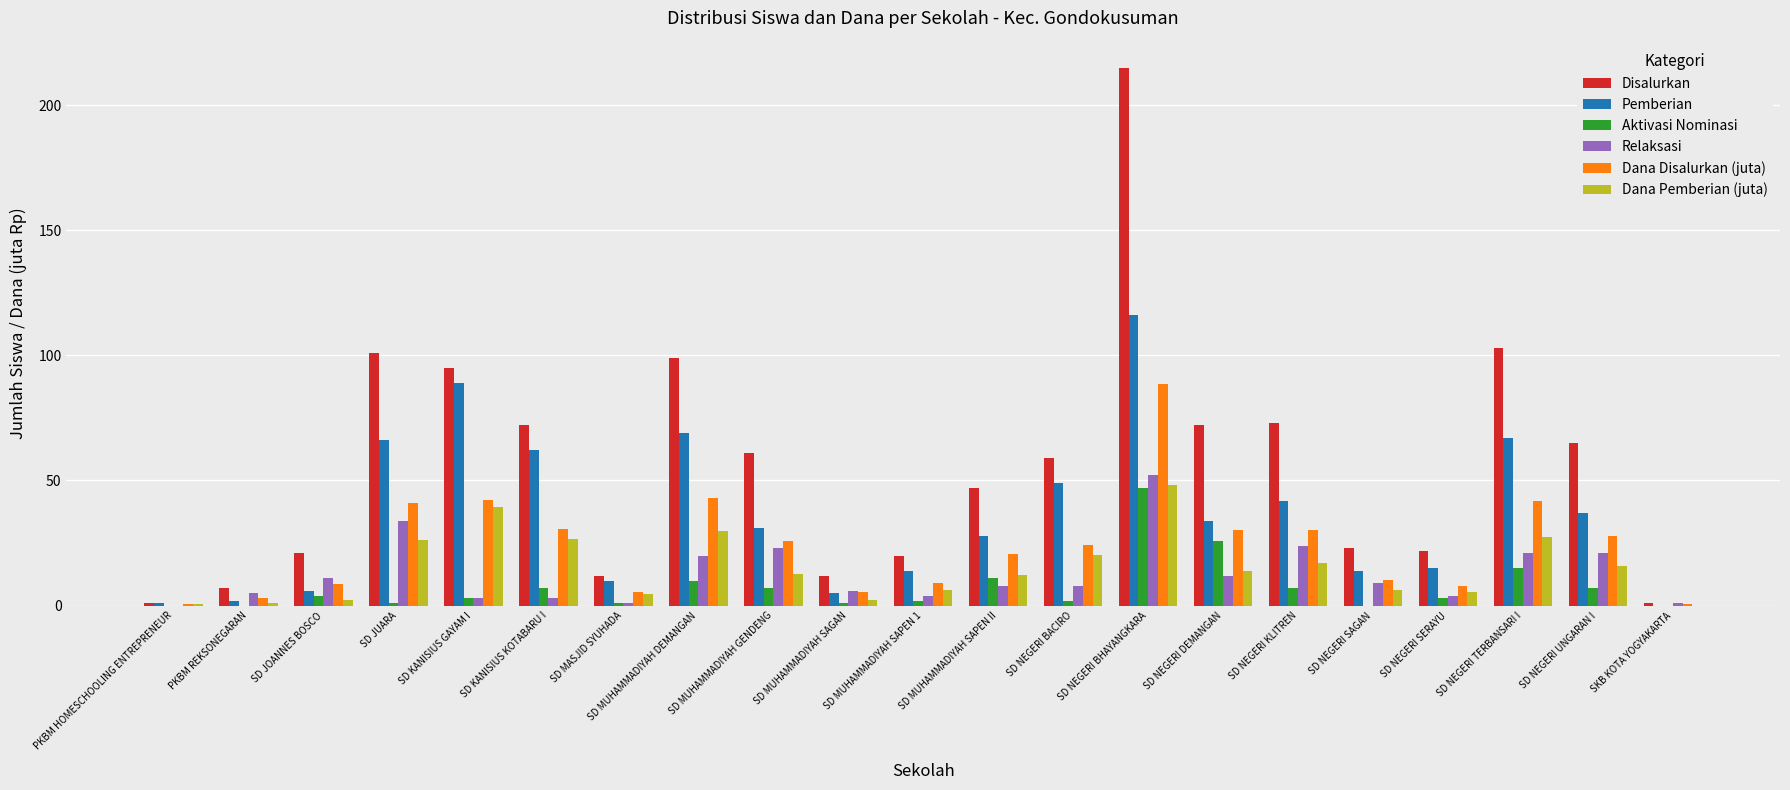

What is the total value across all series at SD NEGERI BHAYANGKARA?

567.0